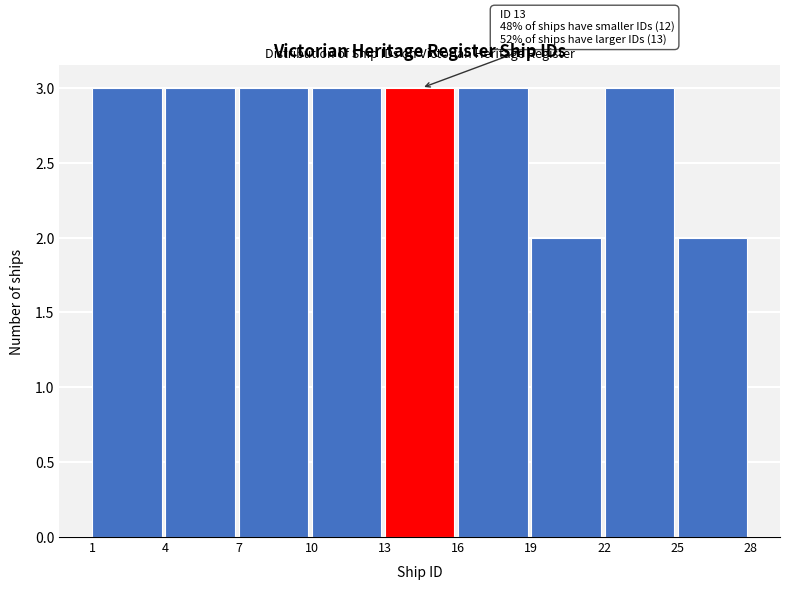

Reading right to left, list all the values displayed in this chart.

2	3	2	3	3	3	3	3	3